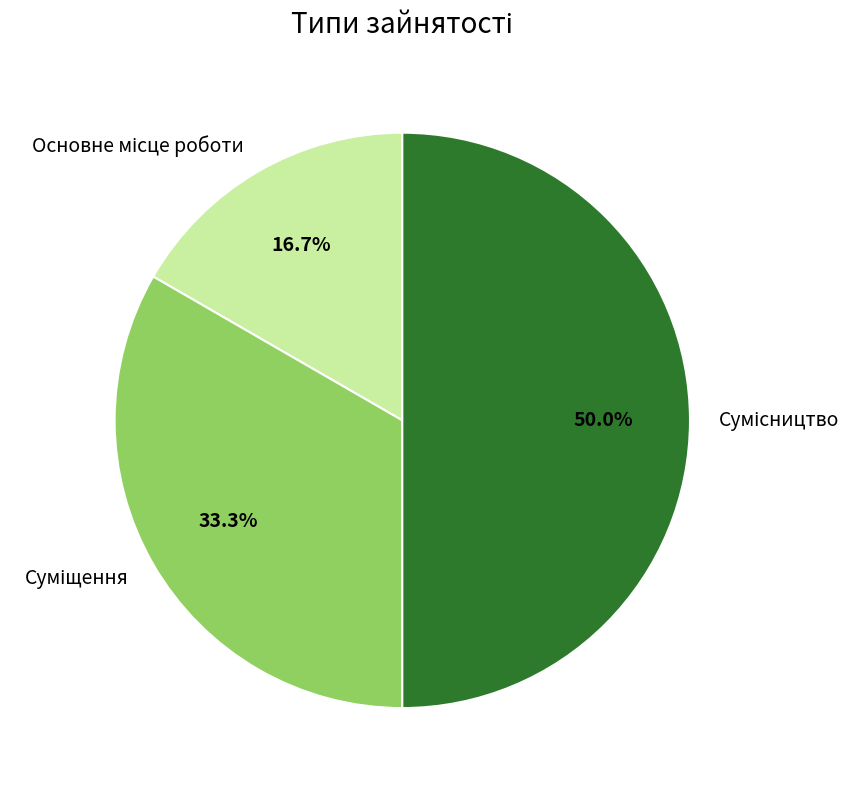

The Суміщення slice represents 33% of the pie. True or false?

True